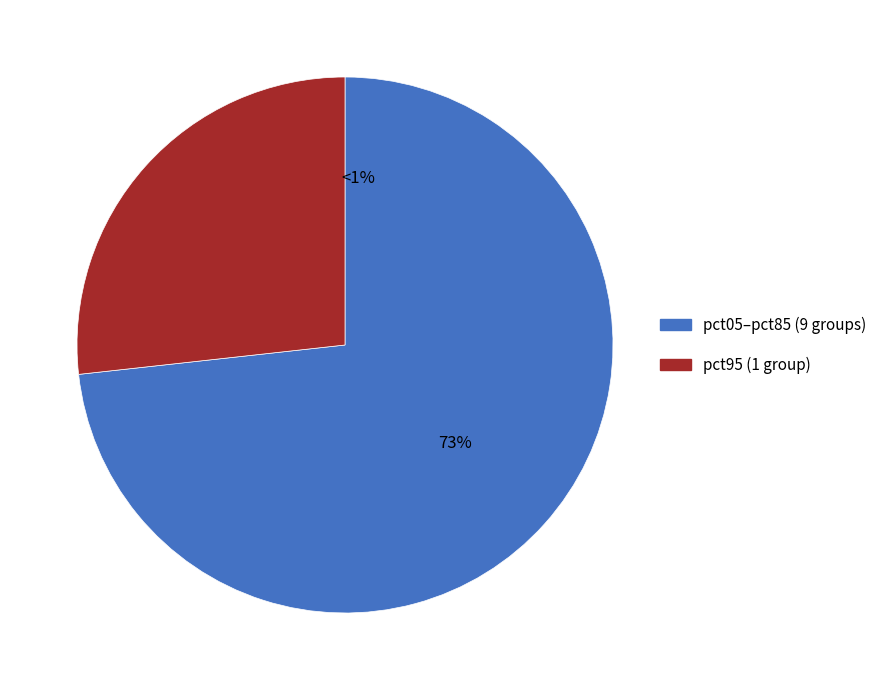

Rank the categories by value from lowest to highest.

pct15, pct25, pct35, pct45, pct55, pct65, pct75, pct85, pct05, pct95